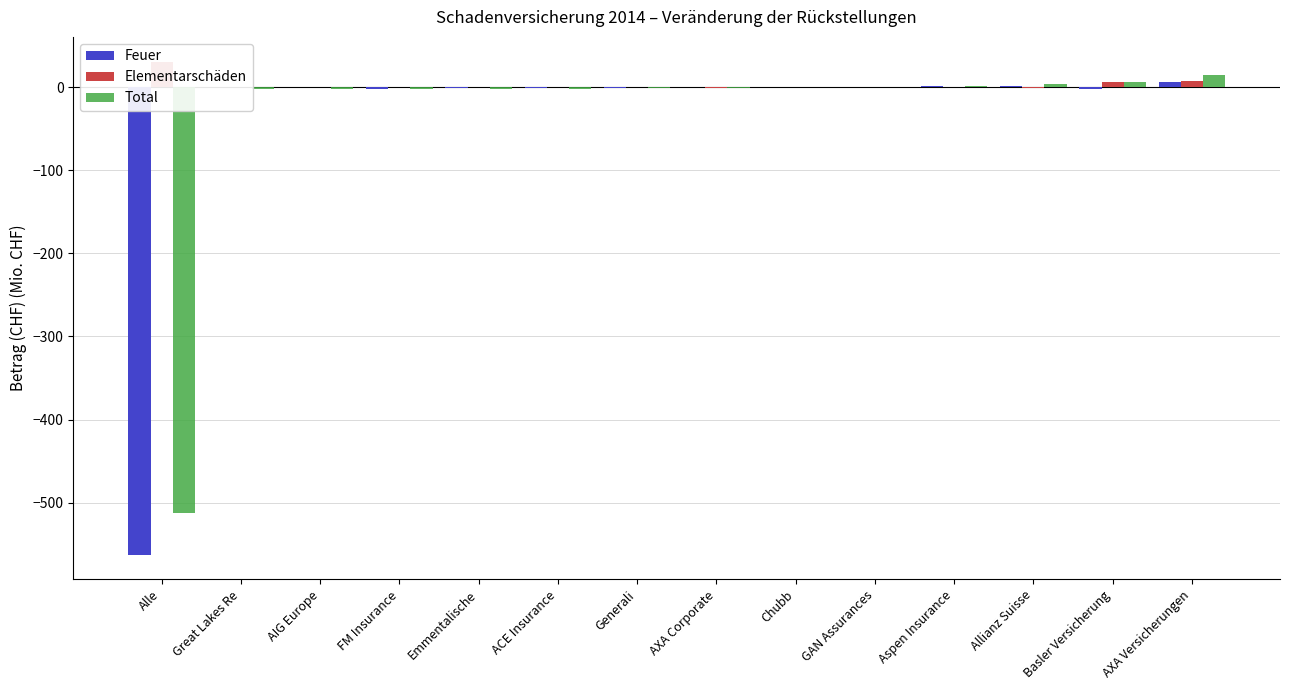

How many data points in Total are above 0?

5